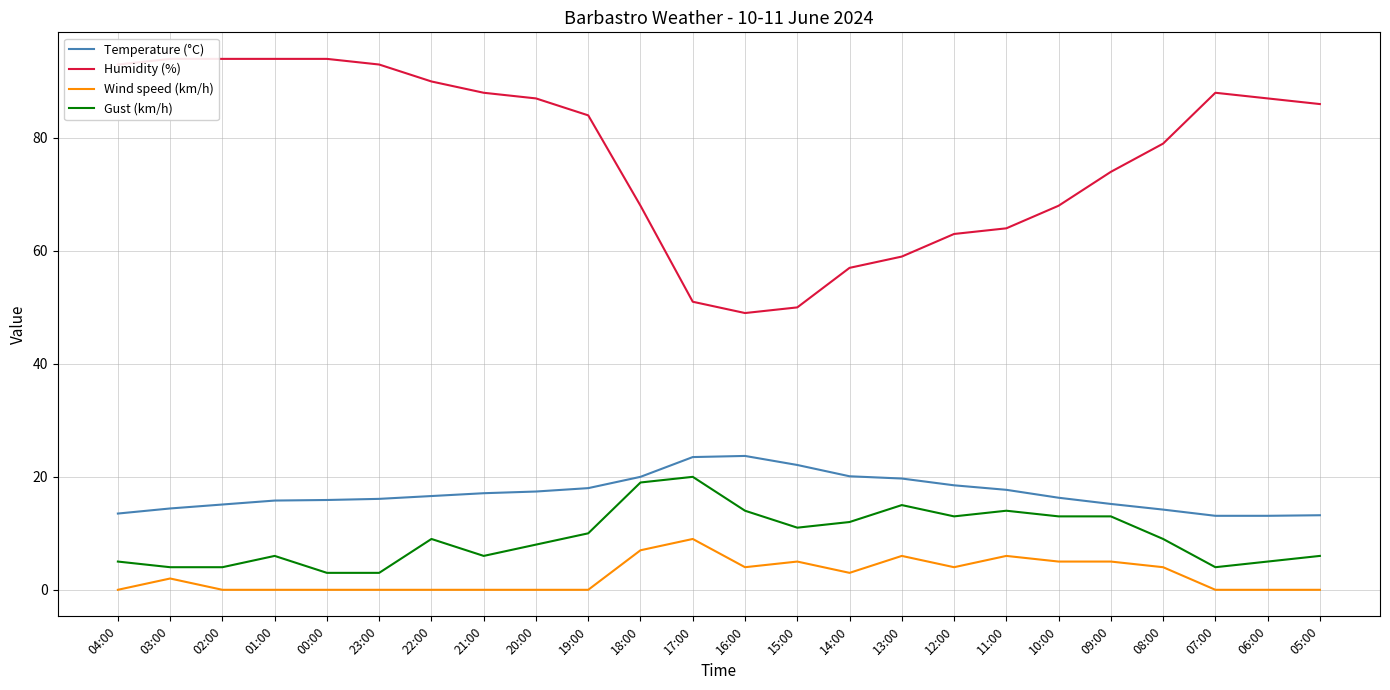

True or false: Wind speed (km/h) has more than 1 points higher than both neighbors.

True